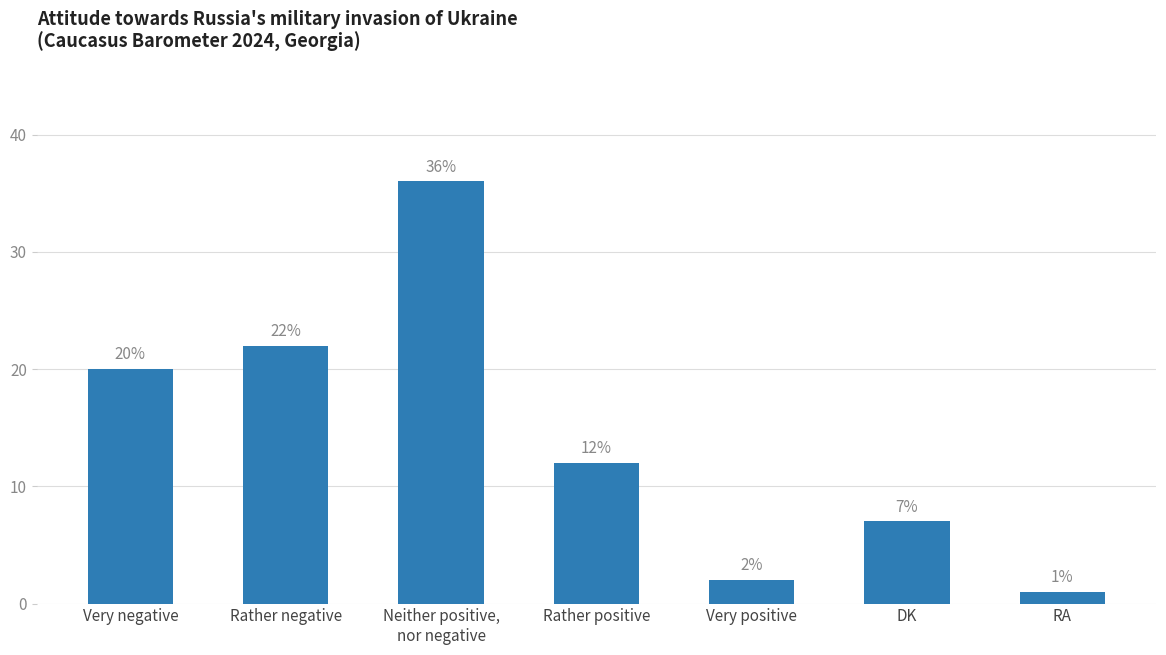

Reading right to left, what are all the values shown in this chart?

RA=1	DK=7	Very positive=2	Rather positive=12	Neither positive,
nor negative=36	Rather negative=22	Very negative=20